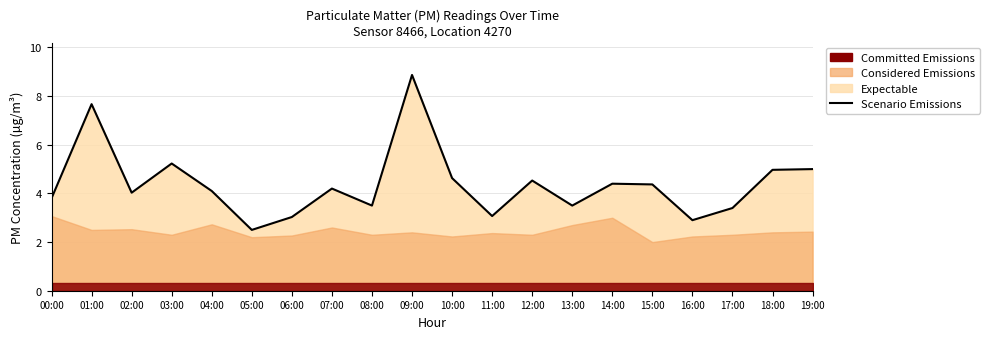

How many lines are shown in the chart?

1